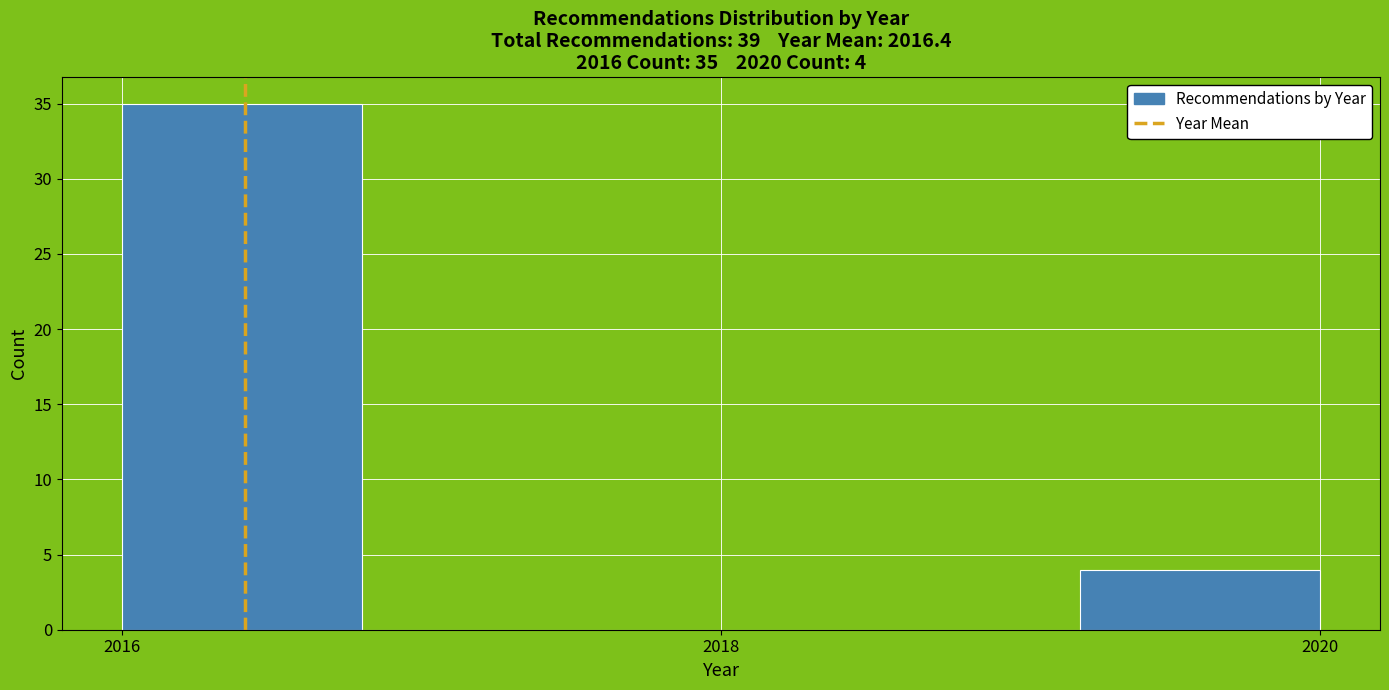

Which range on the x-axis has the tallest bar?

2016.0 to 2016.8